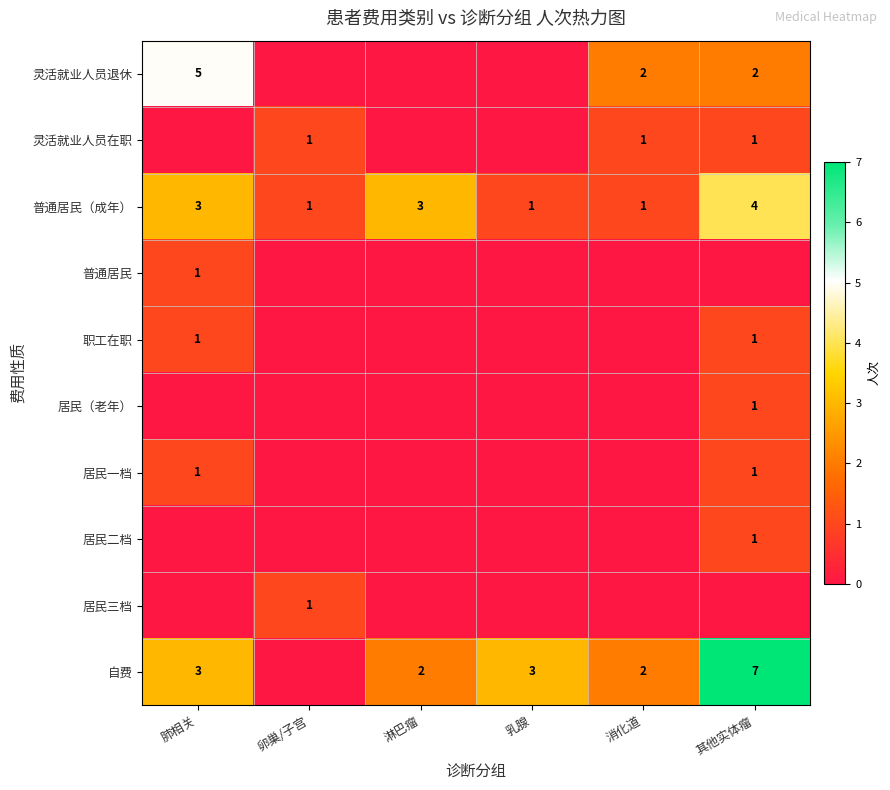

Which category has the highest value across all series?

其他实体瘤